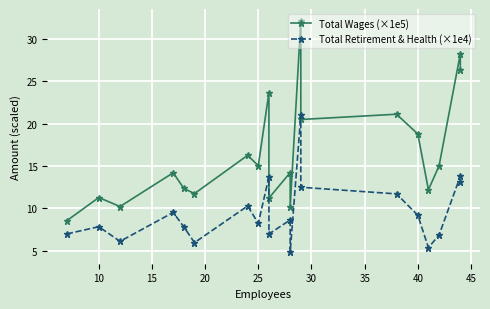

How many interior local valleys does the Total Retirement & Health (×1e4) series have?

6